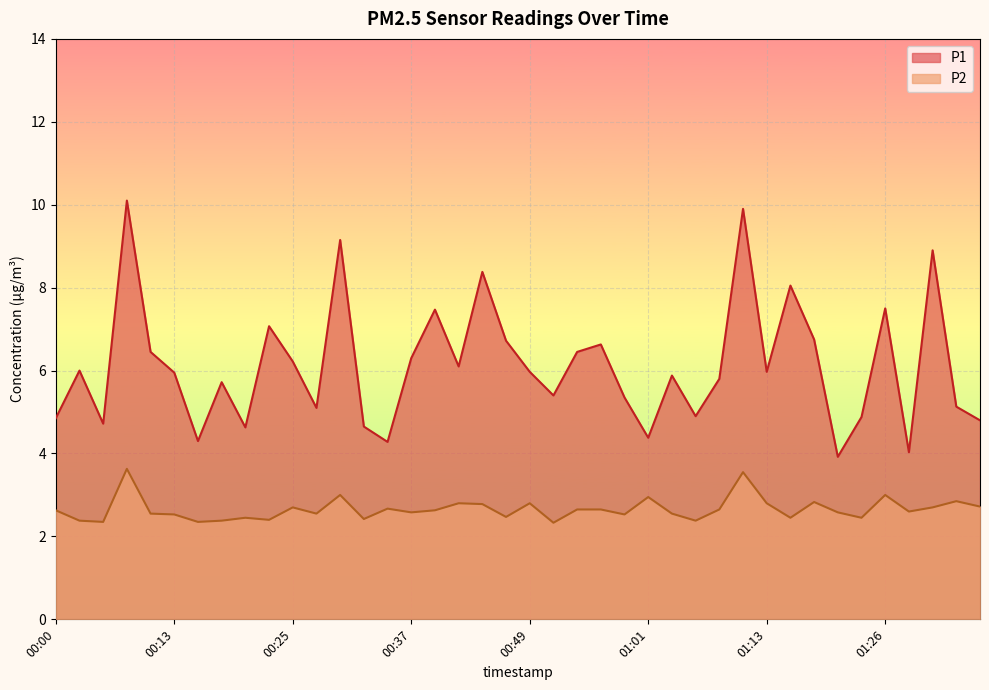

What position from the right is 01:09?

12